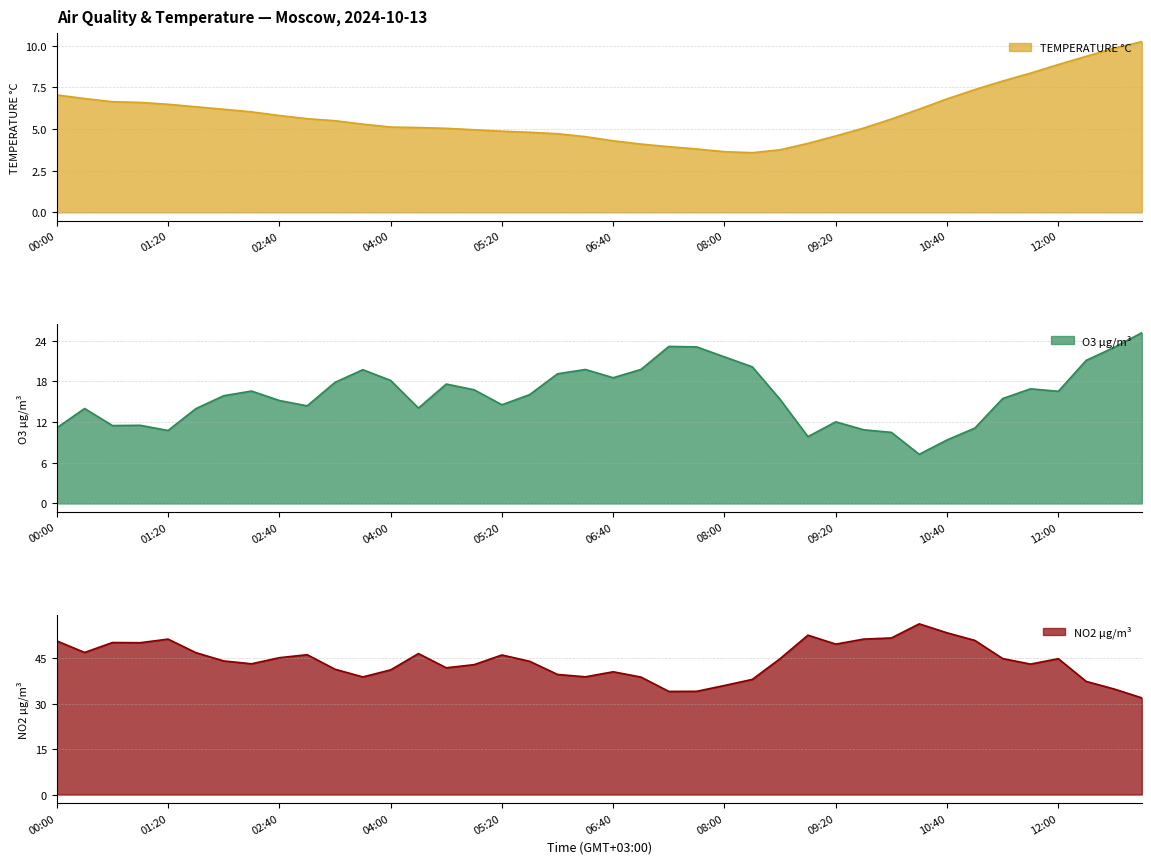

Rank the series by their maximum value, from highest to lowest.

NO2 µg/m³, O3 µg/m³, TEMPERATURE °C